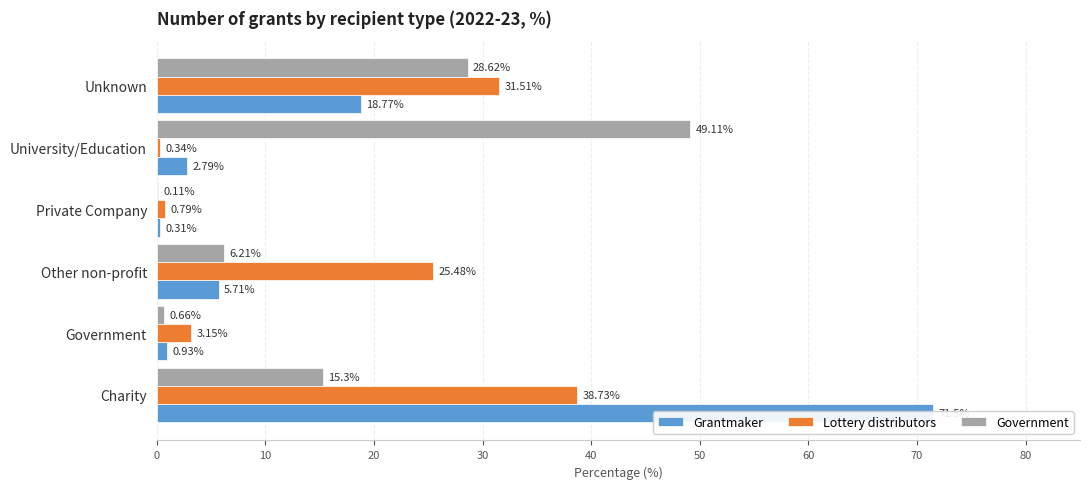

Count the number of categories in the chart.

6